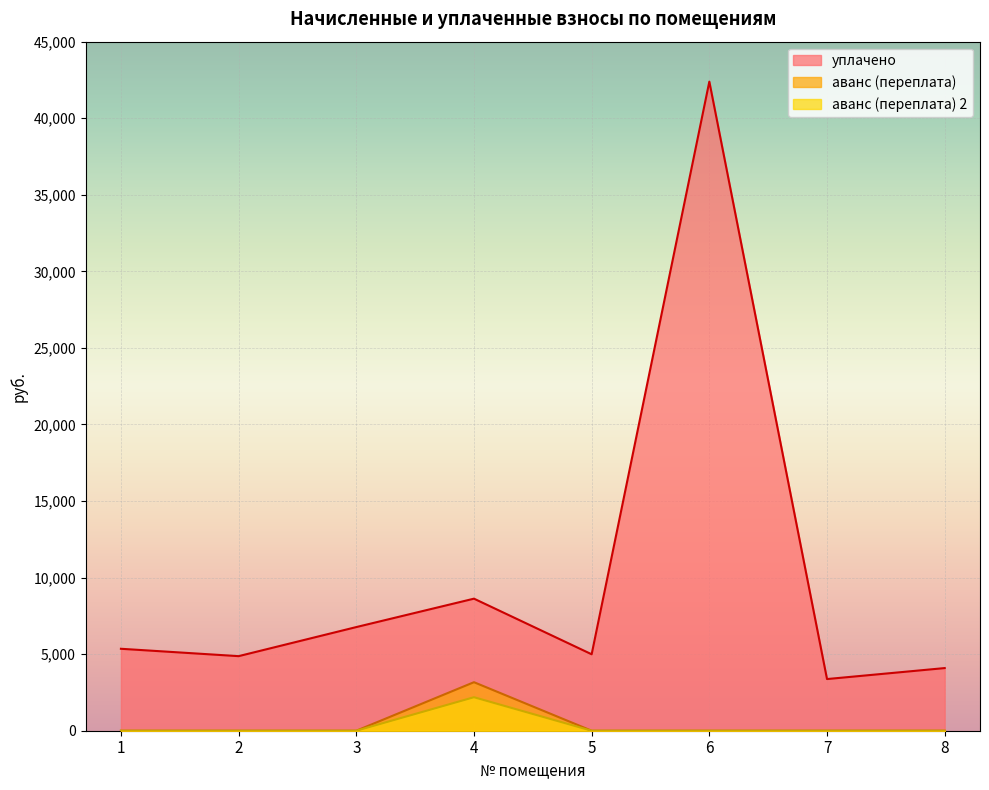

Reading left to right, list all the values displayed in this chart.

уплачено: 1=5351.6	2=4869.9	3=6768.9	4=8624.4	5=4992.1	6=42391.2	7=3374.2	8=4091.0
аванс (переплата): 1=0.0	2=0.0	3=0.0	4=3168.9	5=0.0	6=0.0	7=0.0	8=0.0
аванс (переплата) 2: 1=0.0	2=0.0	3=0.0	4=2188.2	5=0.0	6=0.0	7=0.0	8=0.0